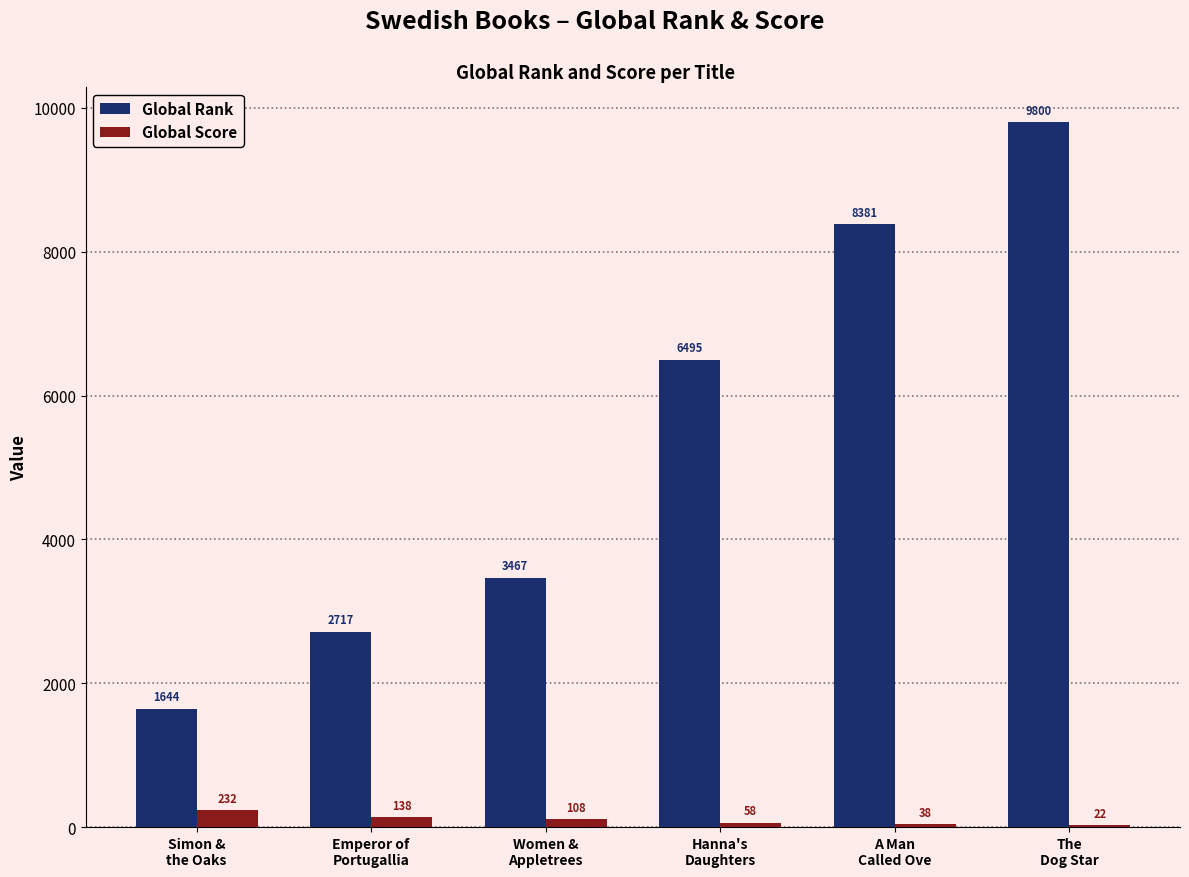

What is the sum of all Global Score values?

596